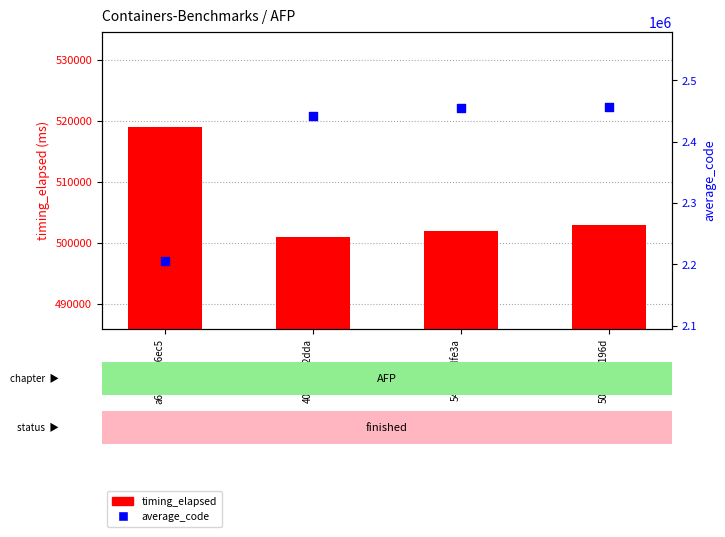

Which series has the largest total across all categories?

average_code